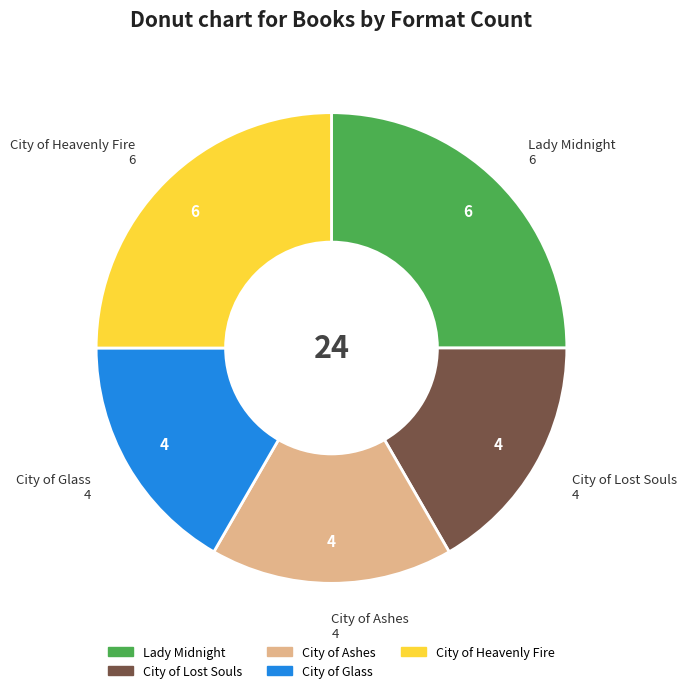

Approximately how many times larger is the value at City of Glass compared to City of Ashes?

1.0